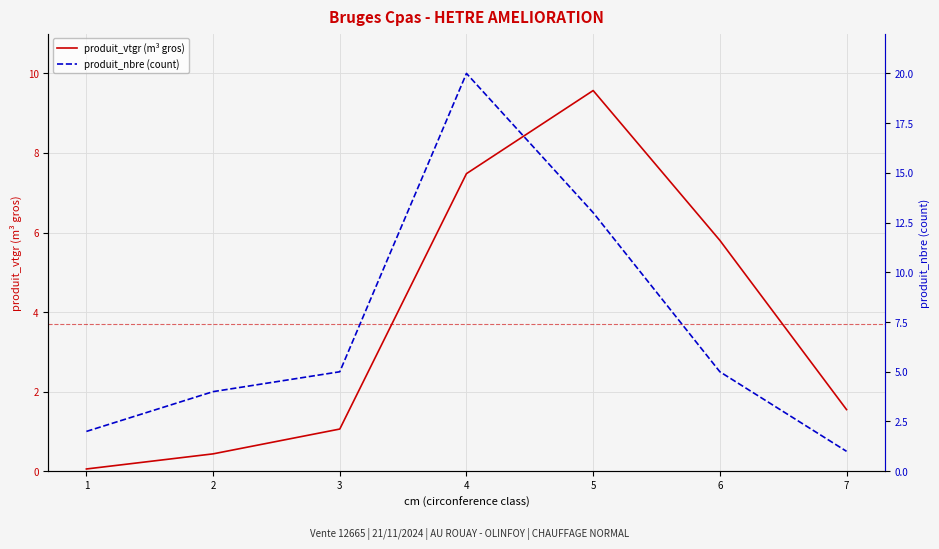

How many lines are shown in the chart?

2